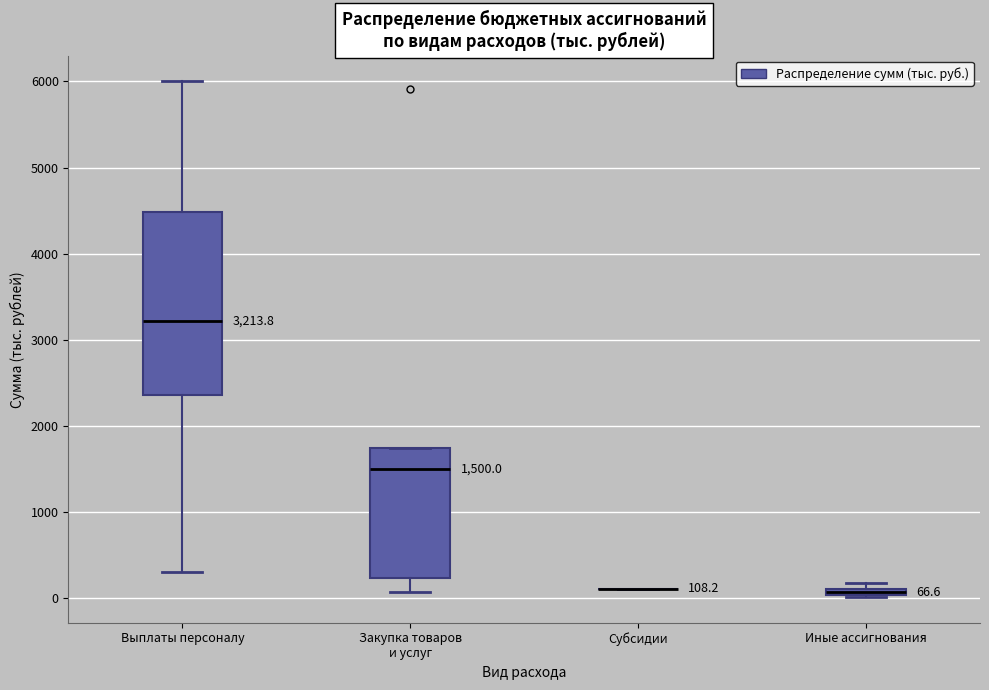

Comparing the boxes themselves (not the whiskers), which one is the tallest?

Выплаты персоналу